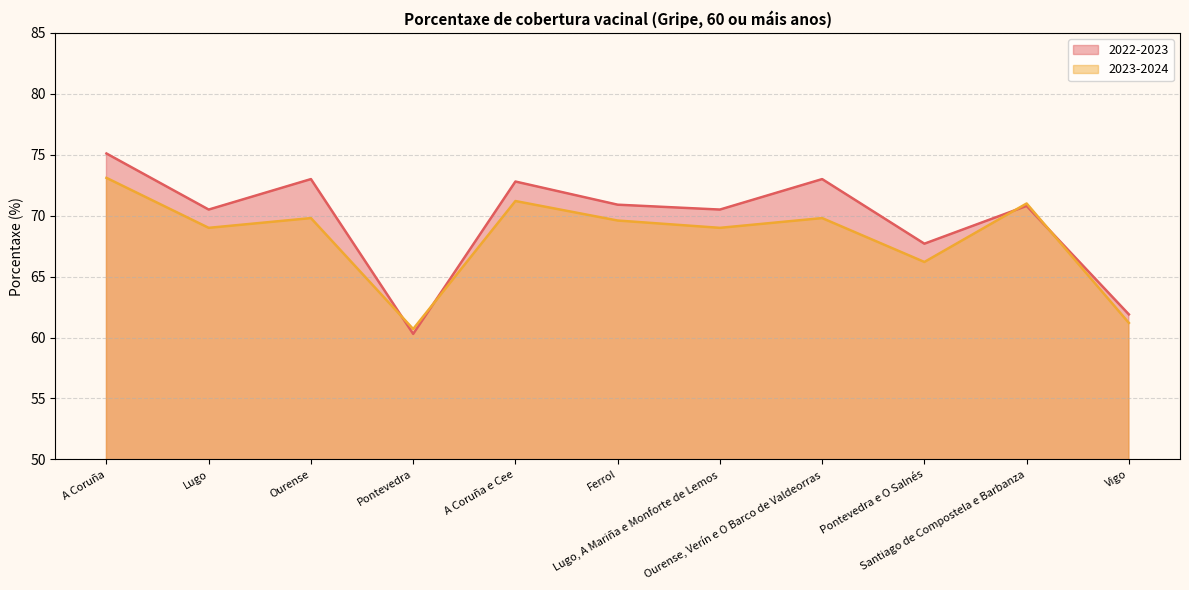

Does the chart display data point markers on the line(s)?

No